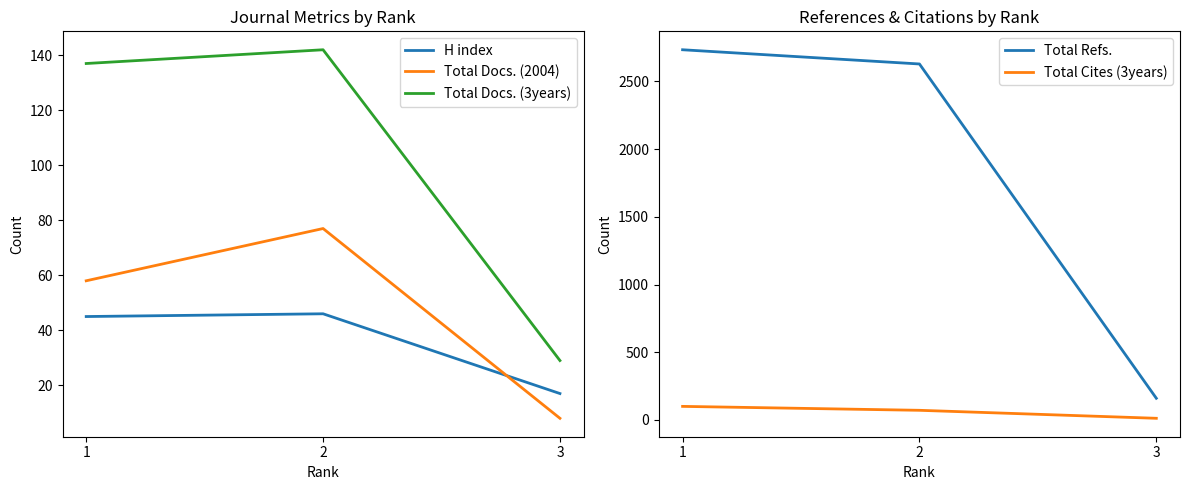

At which category is the sum across all series the highest?

1